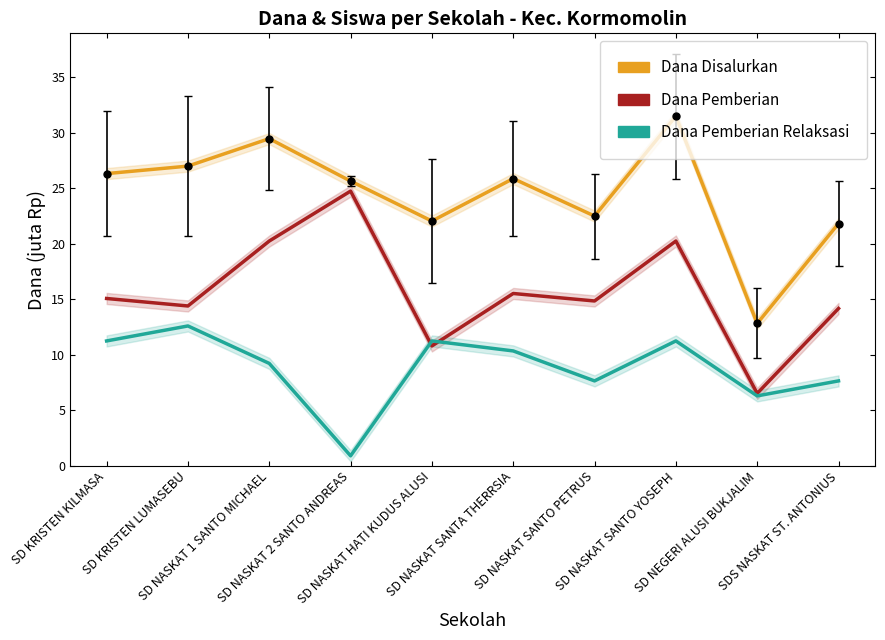

Between SD NASKAT 1 SANTO MICHAEL and SDS NASKAT ST. ANTONIUS, which series saw the biggest shift?

Dana Disalurkan